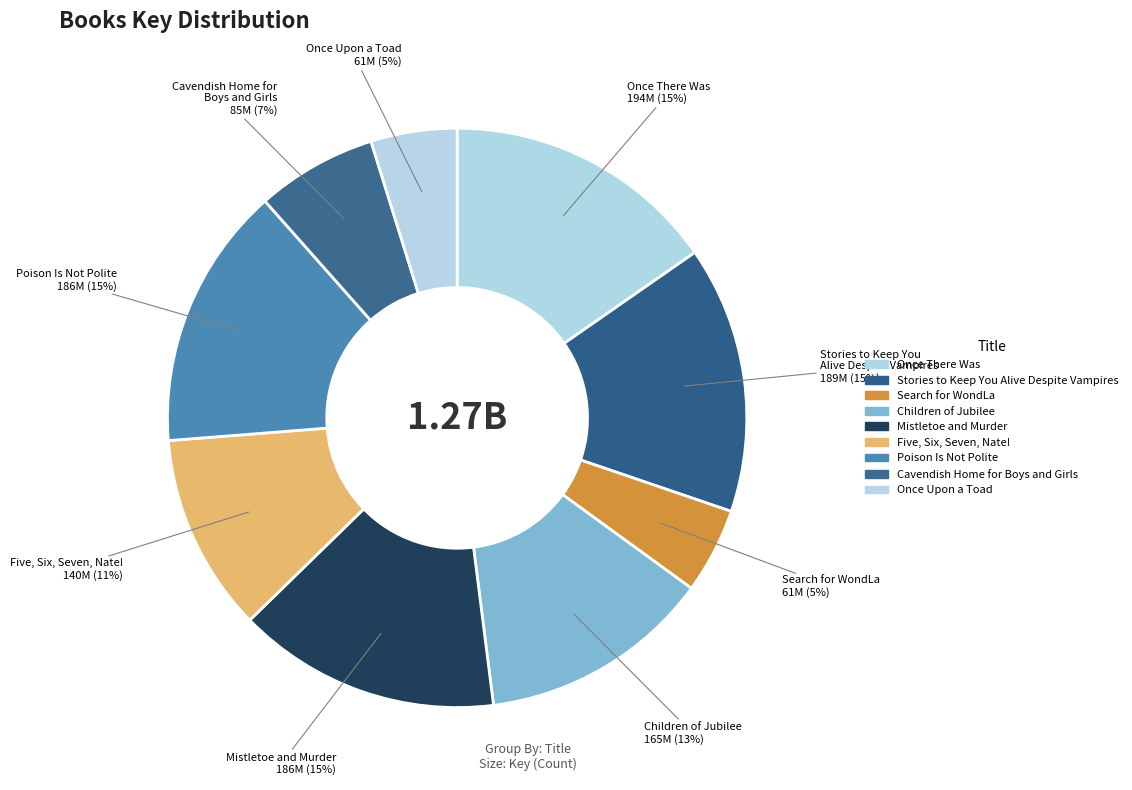

Is it true that Search for WondLa is 1% of the pie?

False